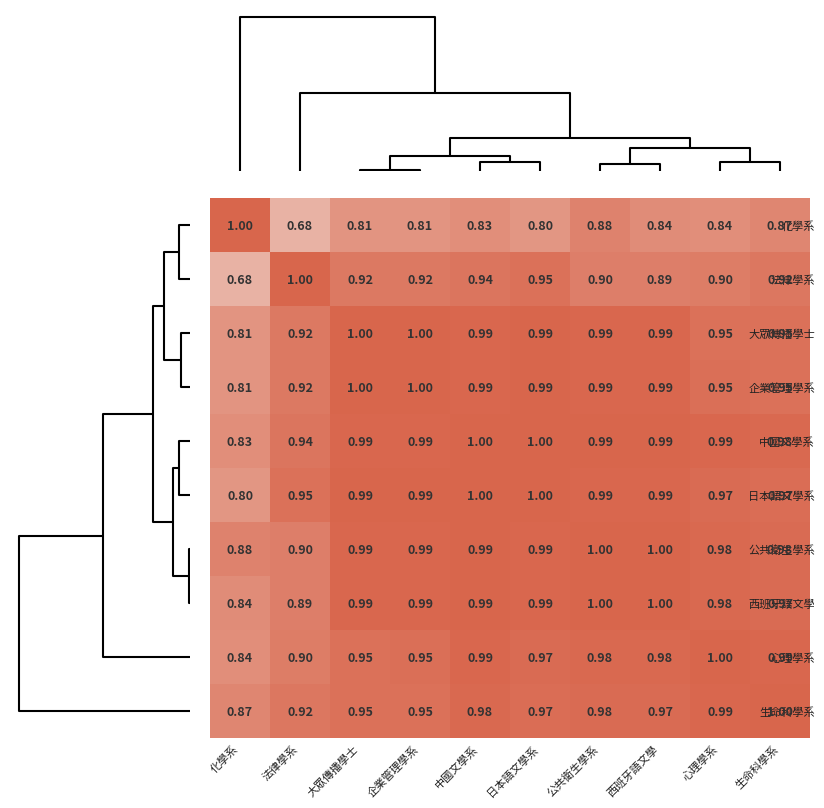

How many data points does each series have?

10